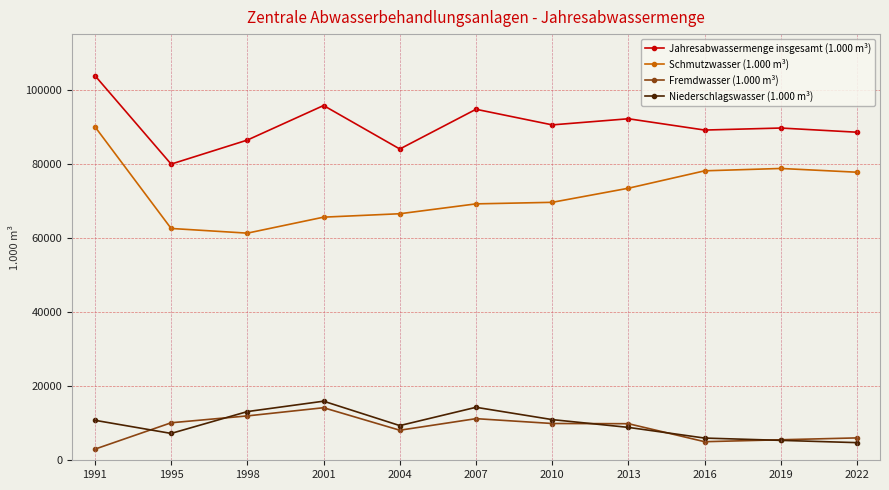

True or false: Jahresabwassermenge insgesamt (1.000 m³) and Fremdwasser (1.000 m³) cross at least once.

False